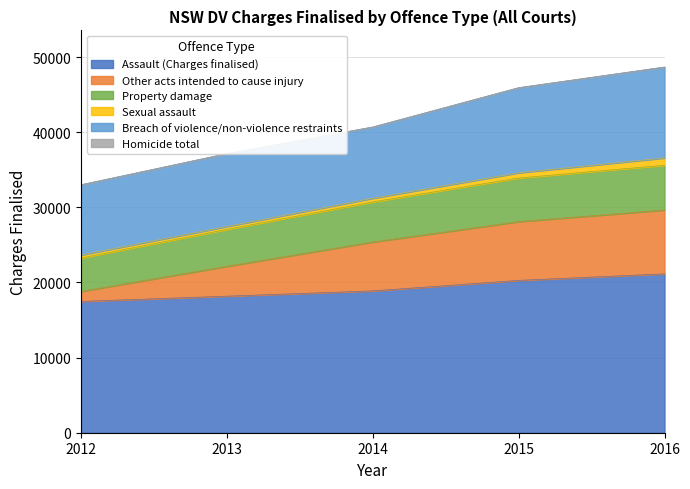

How many data points does each series have?

5